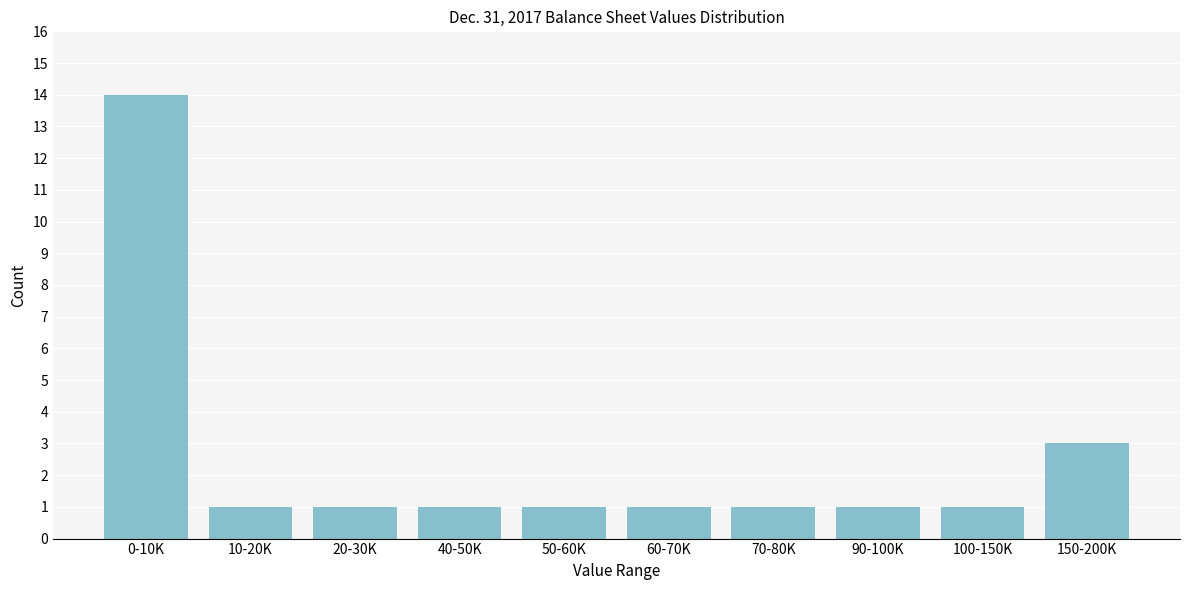

Reading left to right, extract all data points from this chart.

14	1	1	1	1	1	1	1	1	3